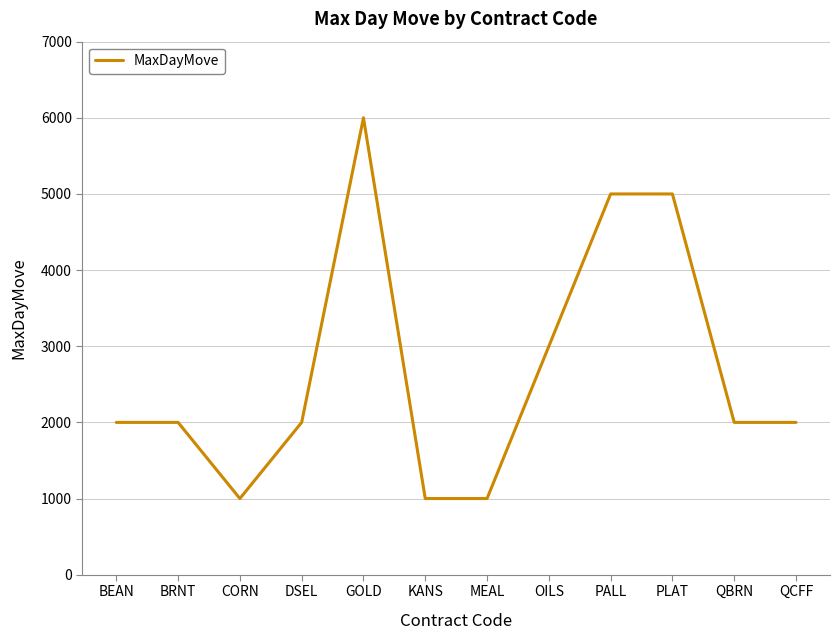

True or false: the data shows 1000 at KANS.

True